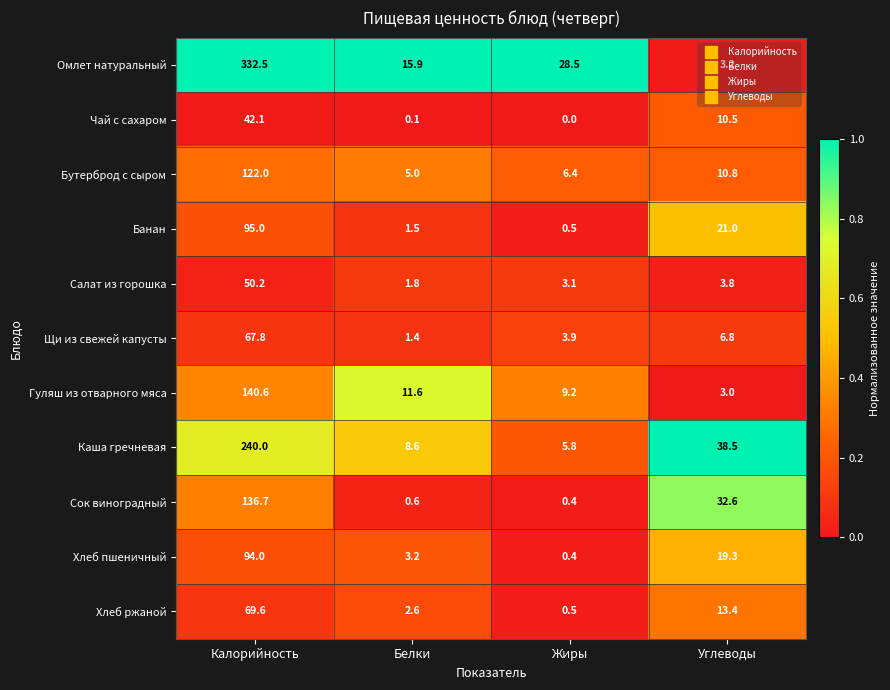

At Калорийность, list the series in order from smallest to largest.

Чай с сахаром, Салат из горошка, Щи из свежей капусты, Хлеб ржаной, Хлеб пшеничный, Банан, Бутерброд с сыром, Сок виноградный, Гуляш из отварного мяса, Каша гречневая, Омлет натуральный